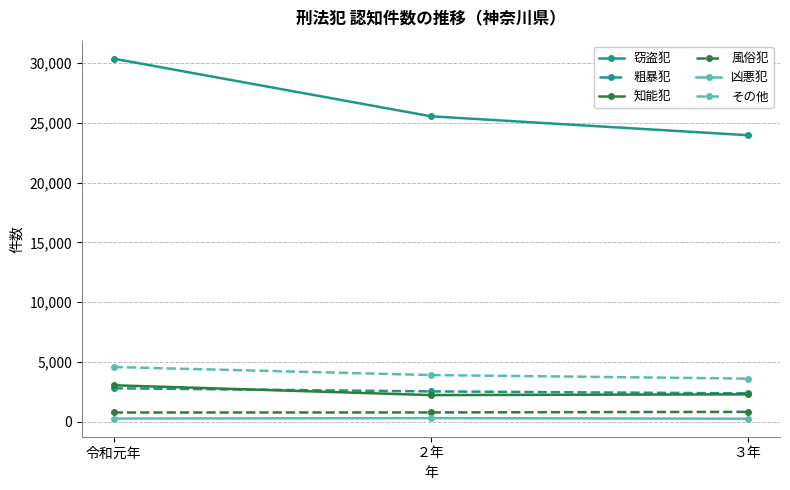

What is the value of the その他 point at the 2nd from the left?

3894